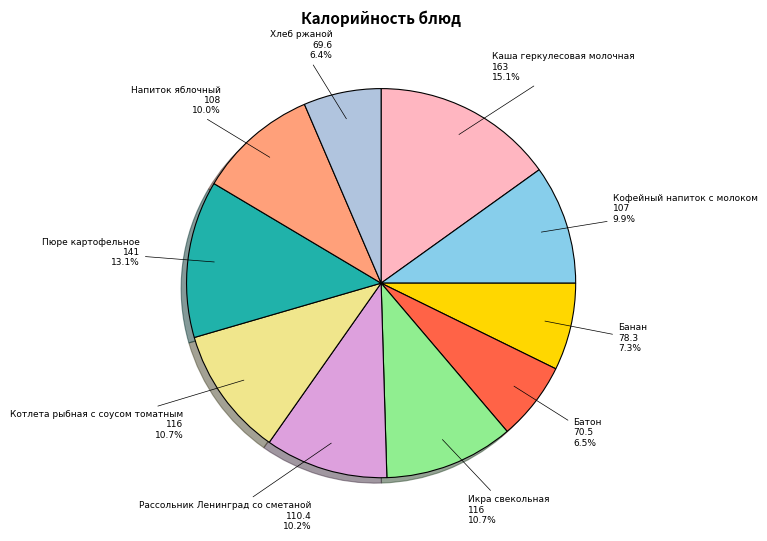

Is there a majority slice in this chart?

No